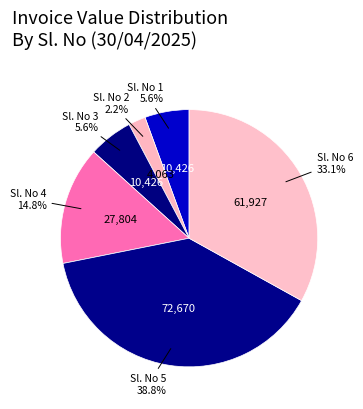

Is the sum of Sl. No 1 and Sl. No 4 greater than half?

No